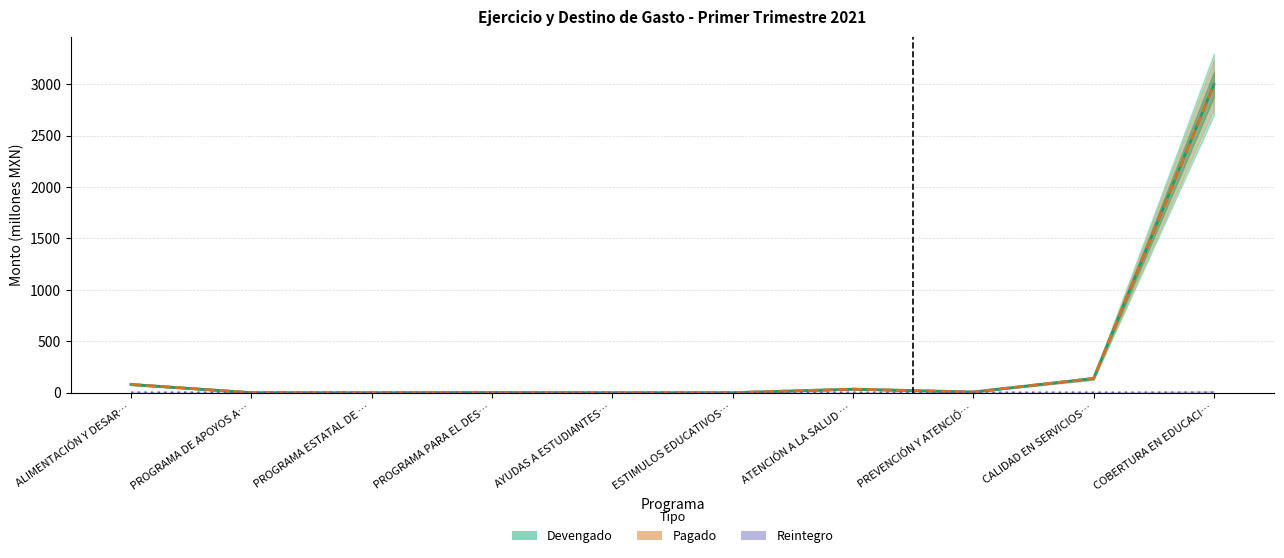

At which category is the sum across all series the highest?

COBERTURA EN EDUCACI…